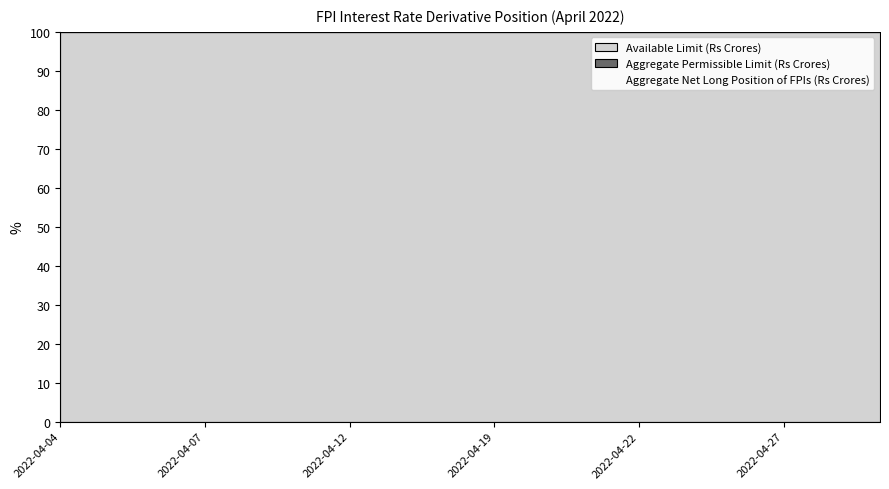

Does the chart have visible grid lines?

No